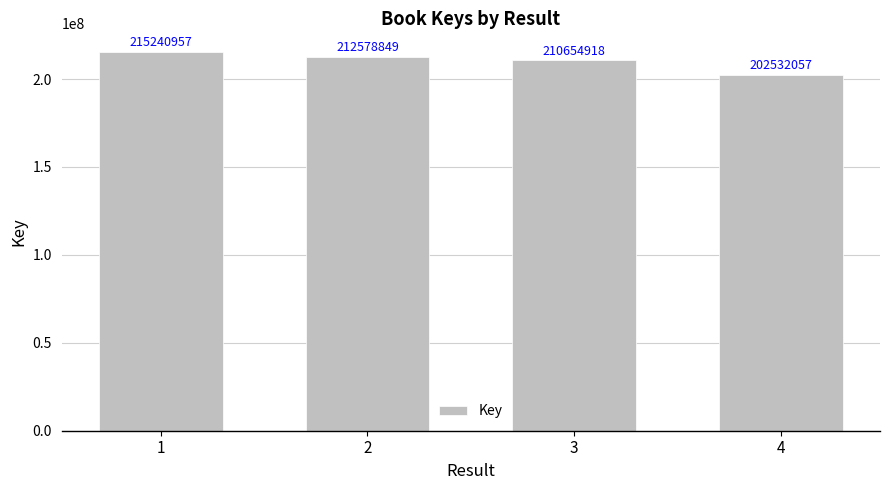

Reading right to left, transcribe all the data shown in this chart.

202532057	210654918	212578849	215240957